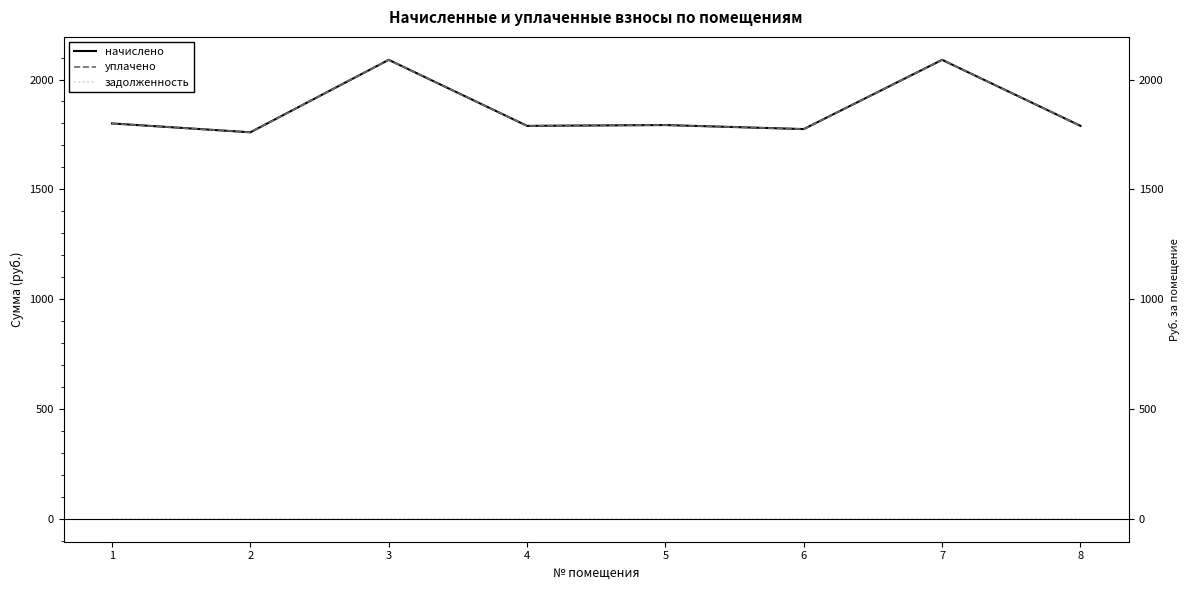

Which series has the largest range (max minus min)?

начислено